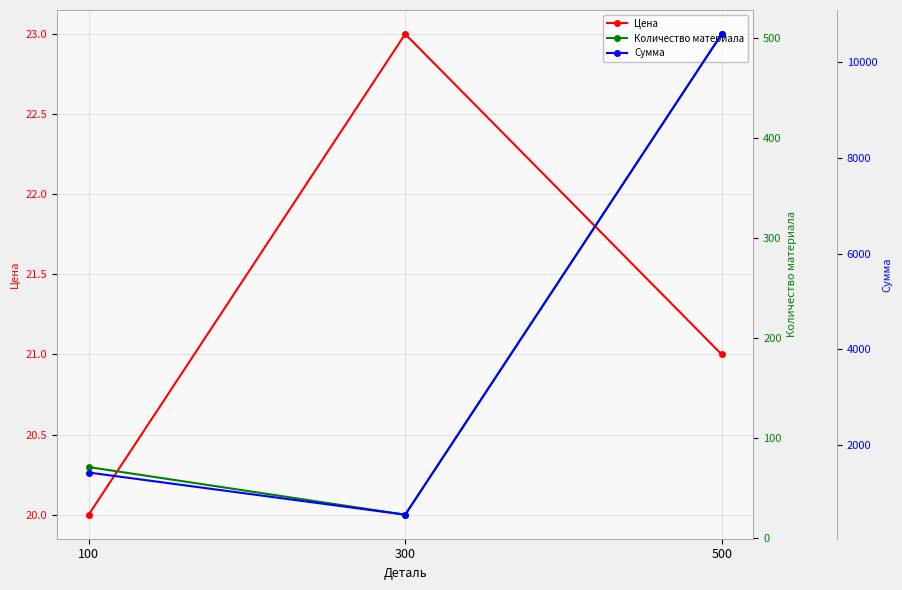

Which label corresponds to the largest value in the chart?

500